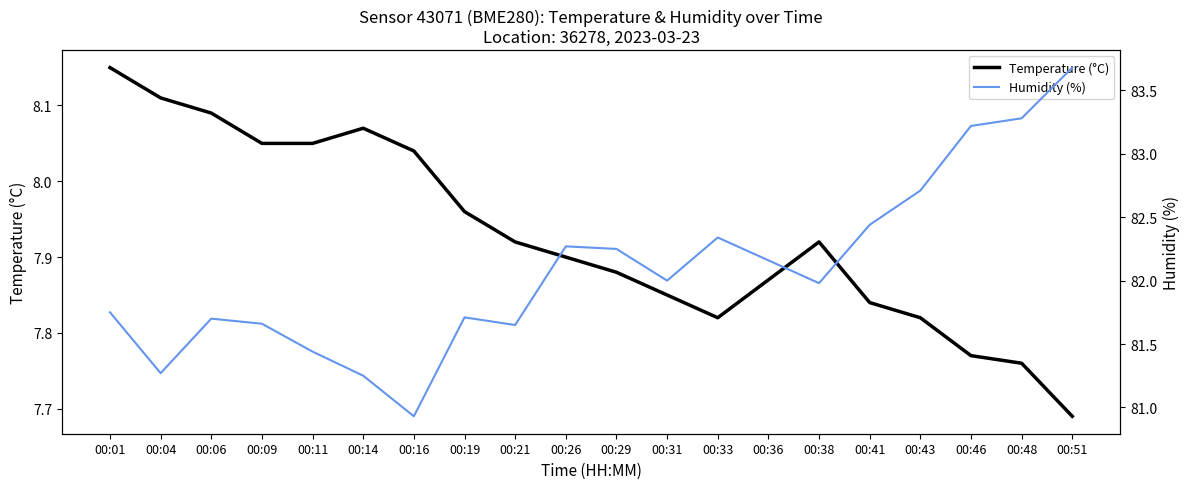

Is the value of Humidity (%) at 00:21 greater than the value of Temperature (°C) at 00:01?

Yes